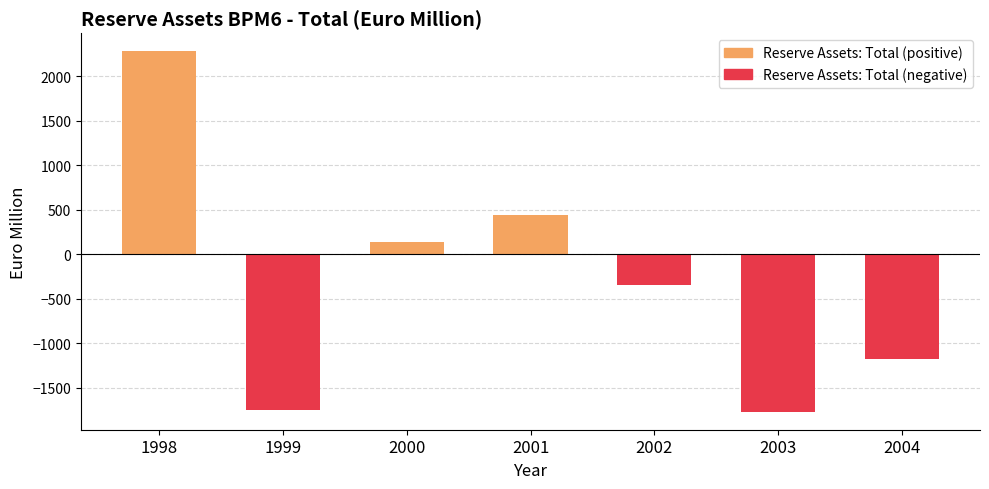

Are the bars horizontal?

No